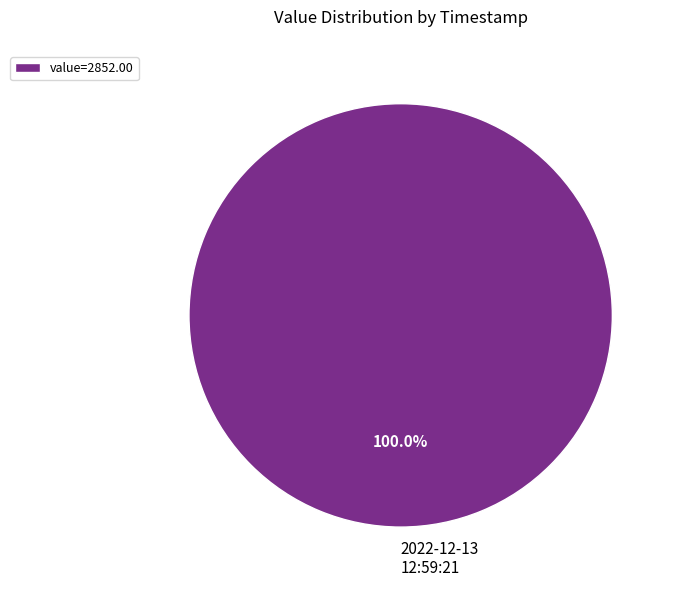

Does any single category account for the majority?

Yes